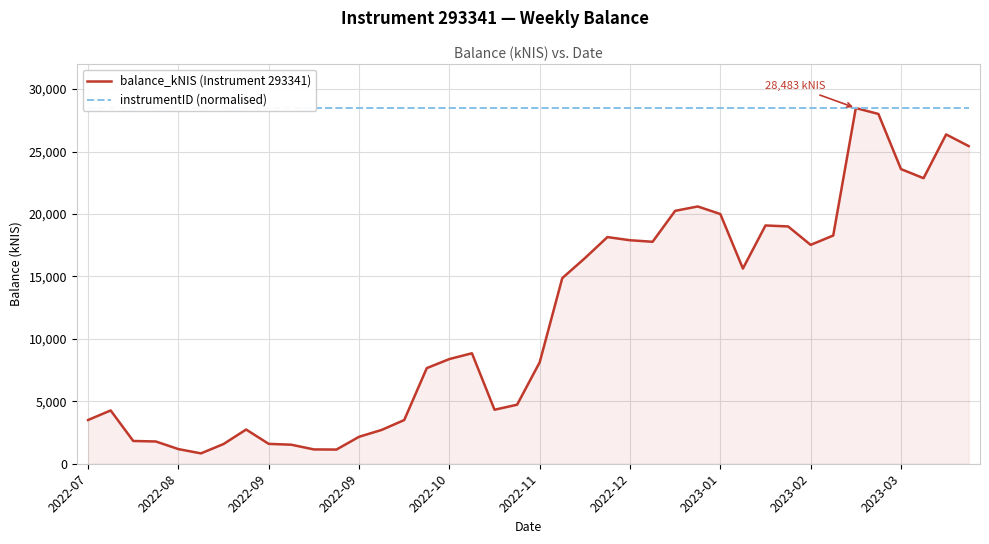

What are all the series names shown in the legend?

balance_kNIS (Instrument 293341), instrumentID (normalised)